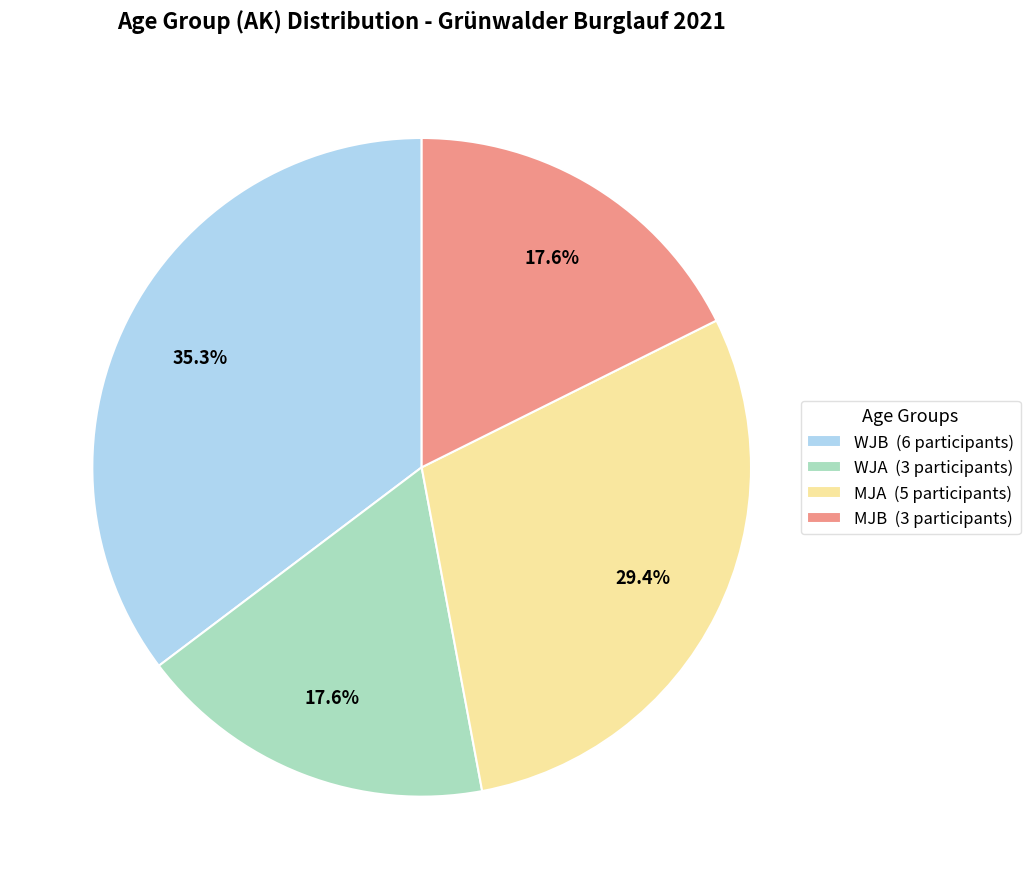

Count the number of slices in the pie.

4